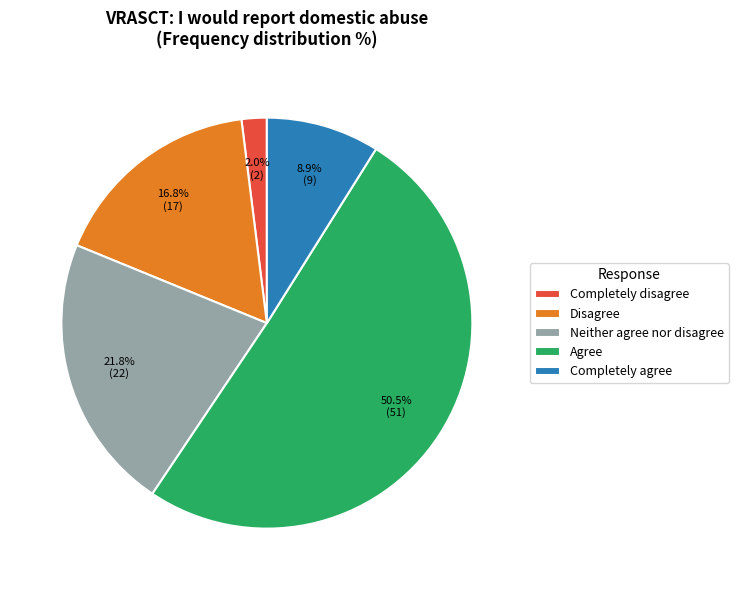

What percentage is NOT represented by Agree?

49.5%